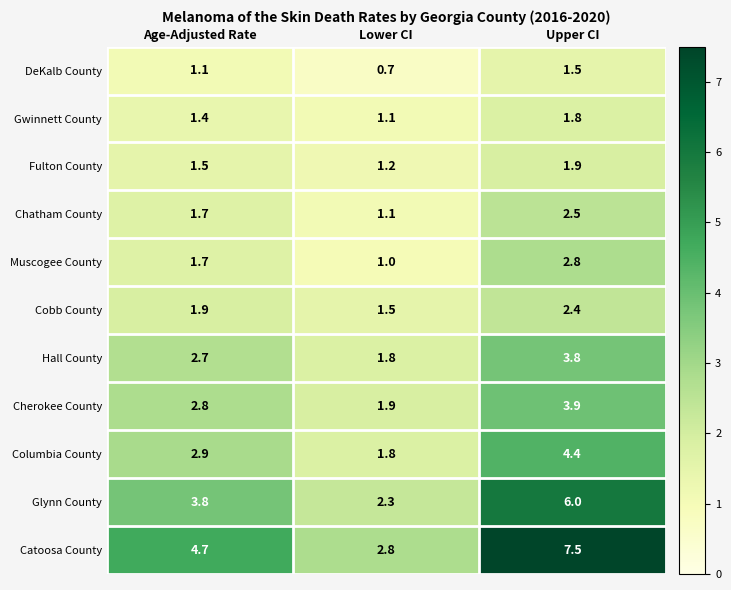

Which series has the widest spread of values?

Catoosa County